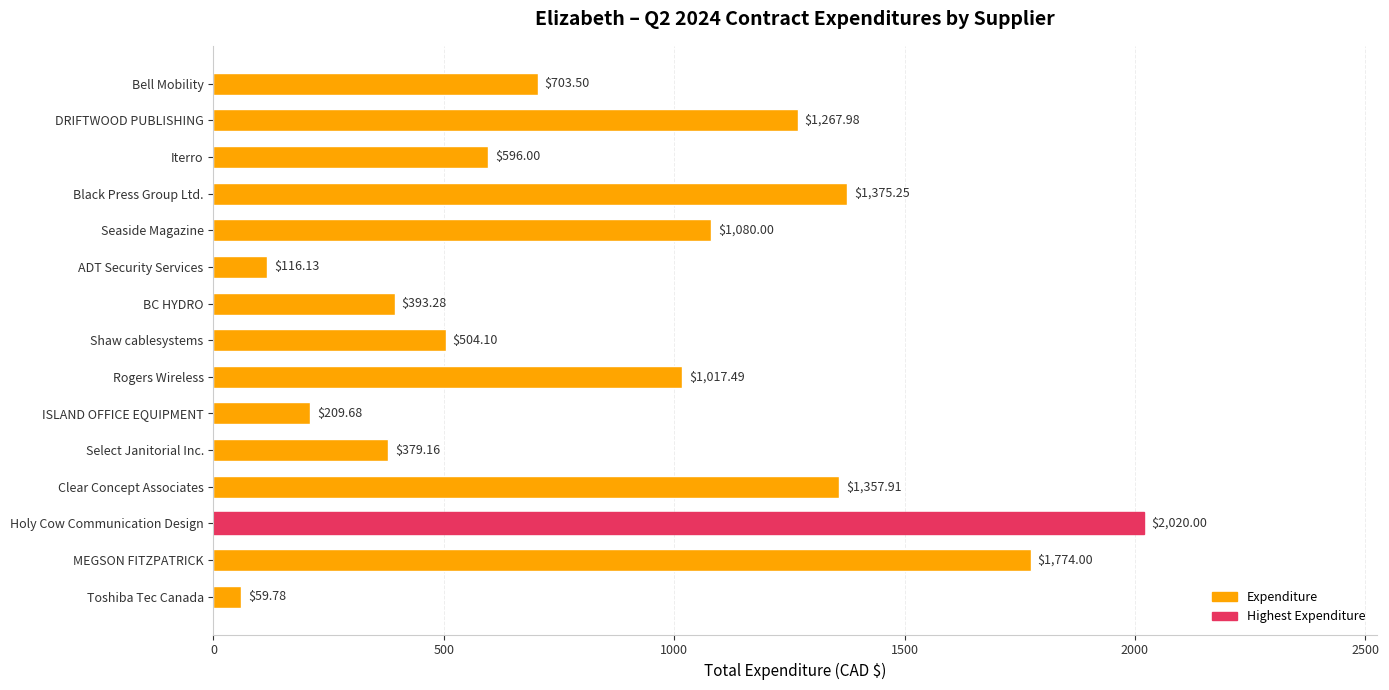

Between Rogers Wireless and Holy Cow Communication Design, which is larger?

Holy Cow Communication Design